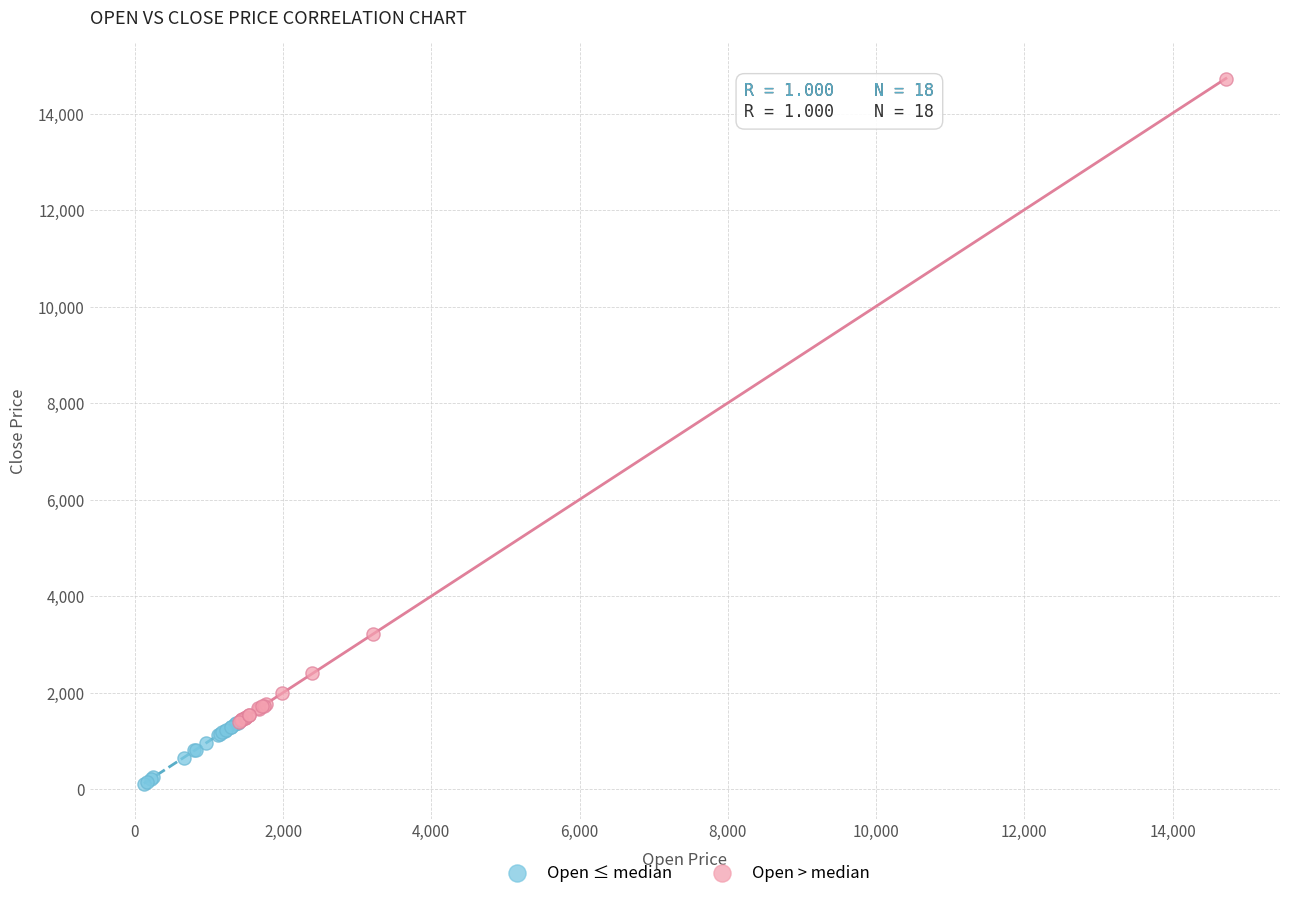

Which series has the widest spread of Y values?

Open > median